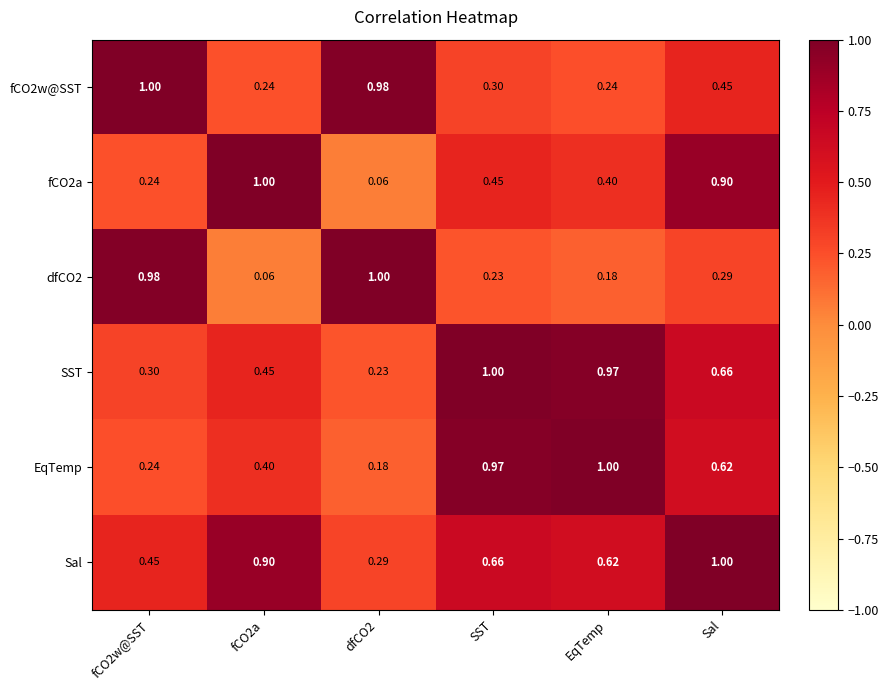

Which series changed the most between fCO2a and SST?

EqTemp